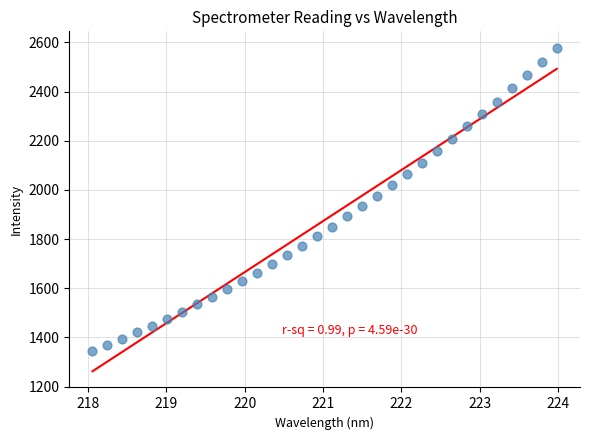

What is the range of Y values (max minus min)?

1235.8